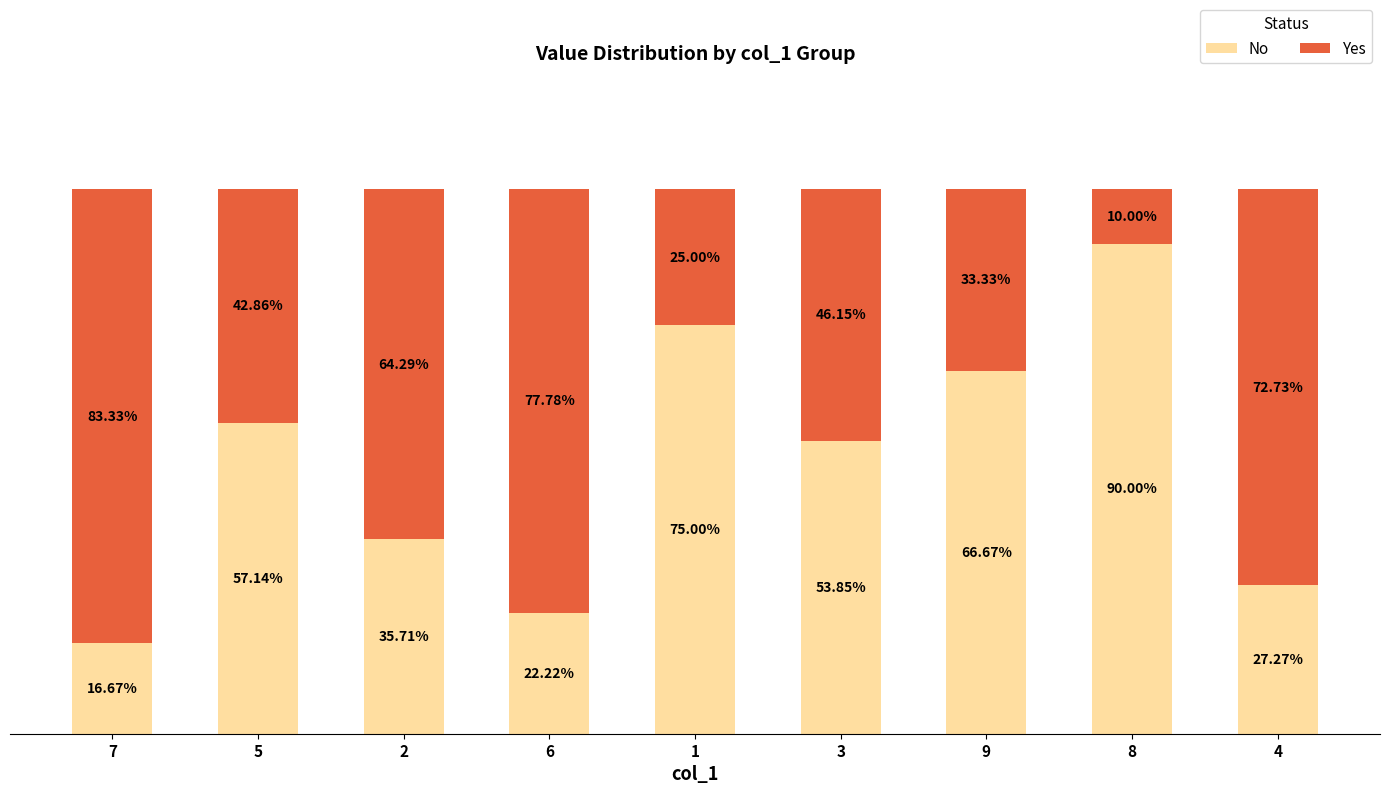

List the labels in order of No value, largest first.

8, 1, 9, 5, 3, 2, 4, 6, 7